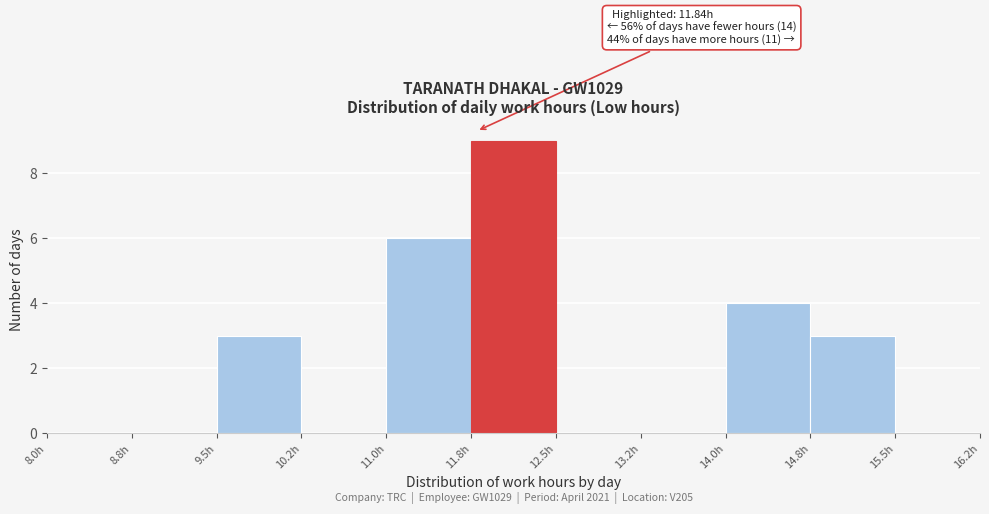

Over which range of the x-axis is the bar tallest?

11.75 to 12.50